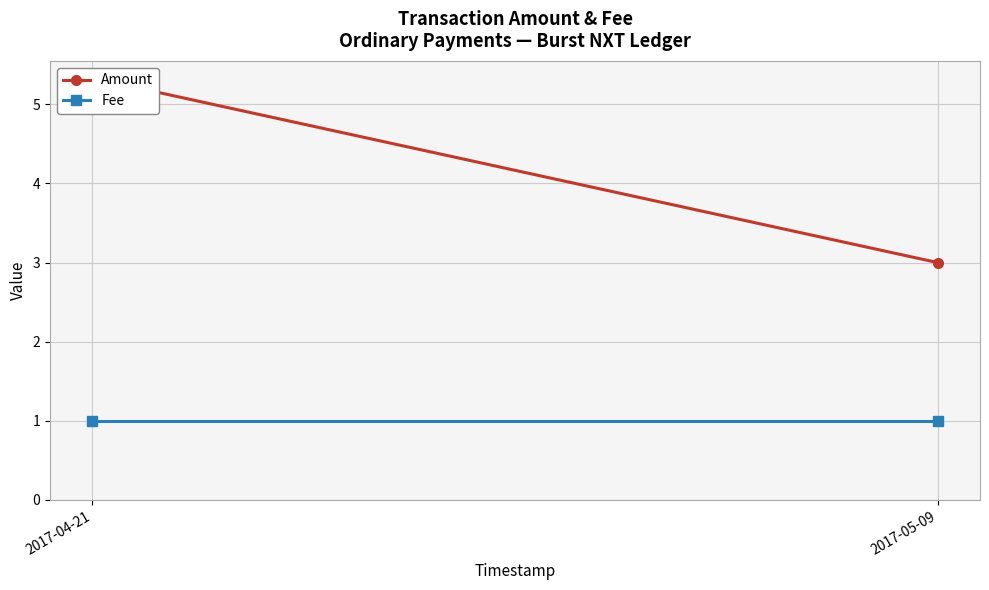

Reading left to right, extract all data points from this chart.

Amount: 2017-04-21=5.3	2017-05-09=3.0
Fee: 2017-04-21=1.0	2017-05-09=1.0